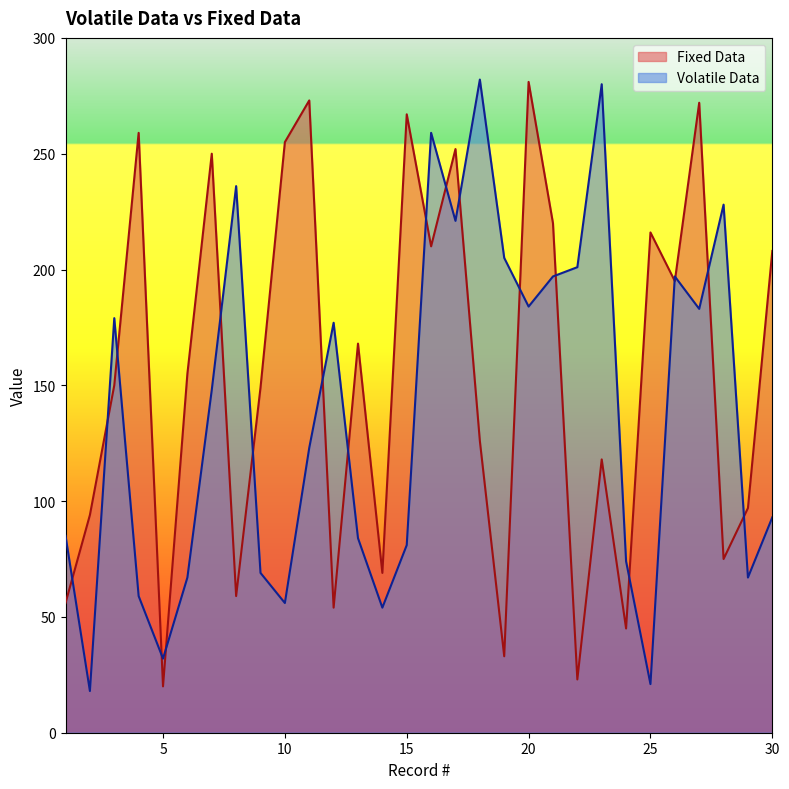

How many interior local peaks does the Fixed Data series have?

10